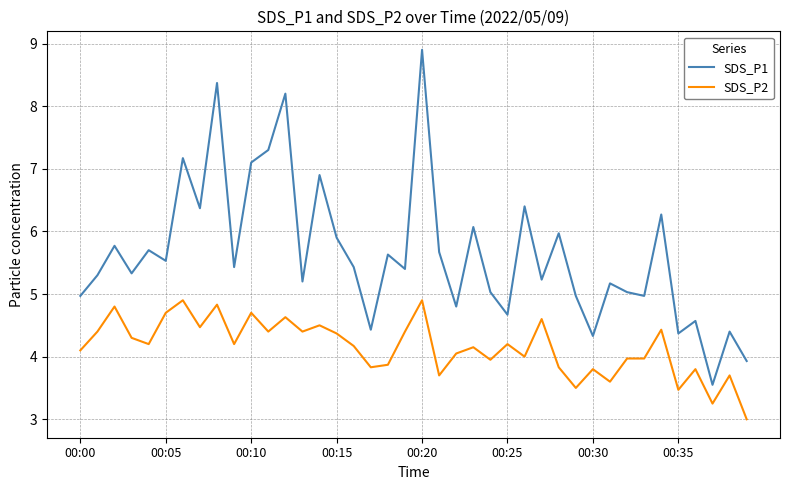

Does the chart display data point markers on the line(s)?

No